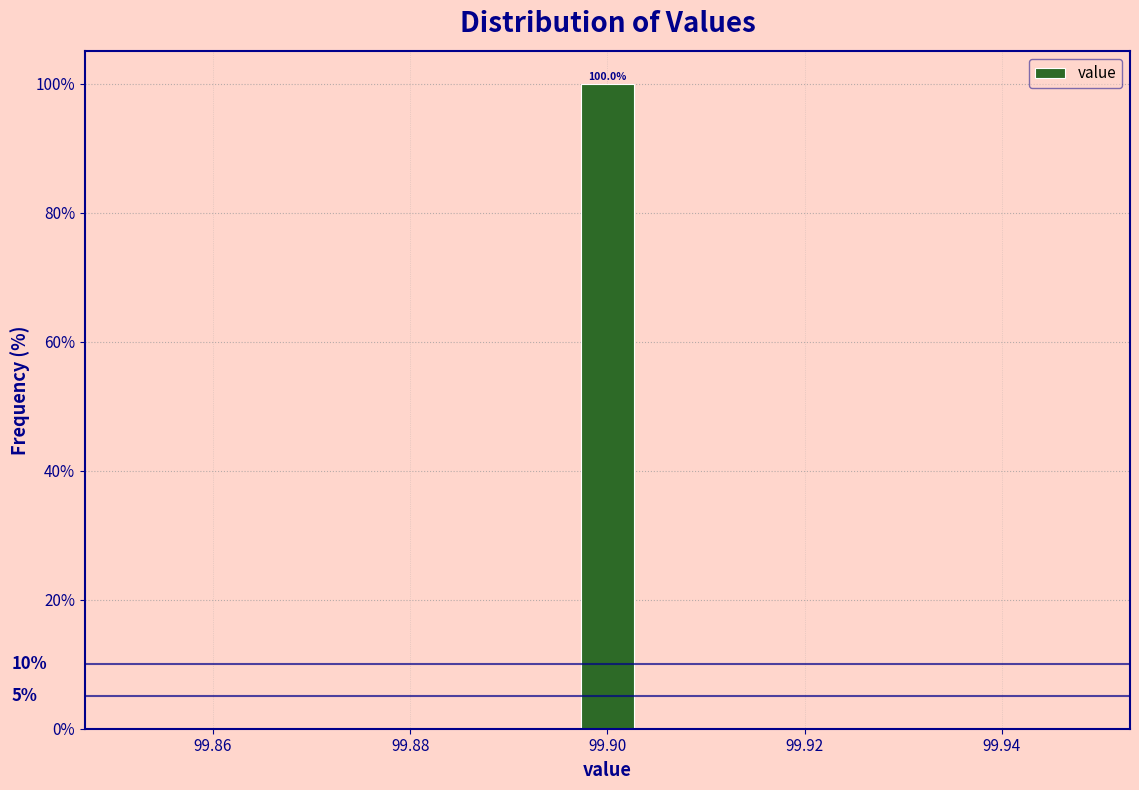

Over which range of the x-axis is the bar tallest?

99.896 to 99.904